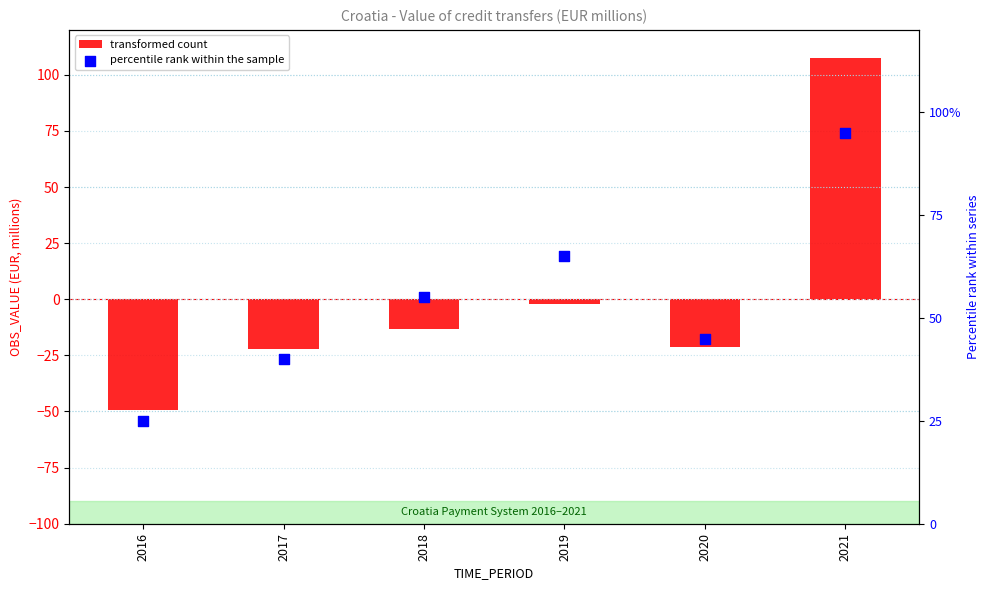

Which series contains the lowest Y value?

transformed count